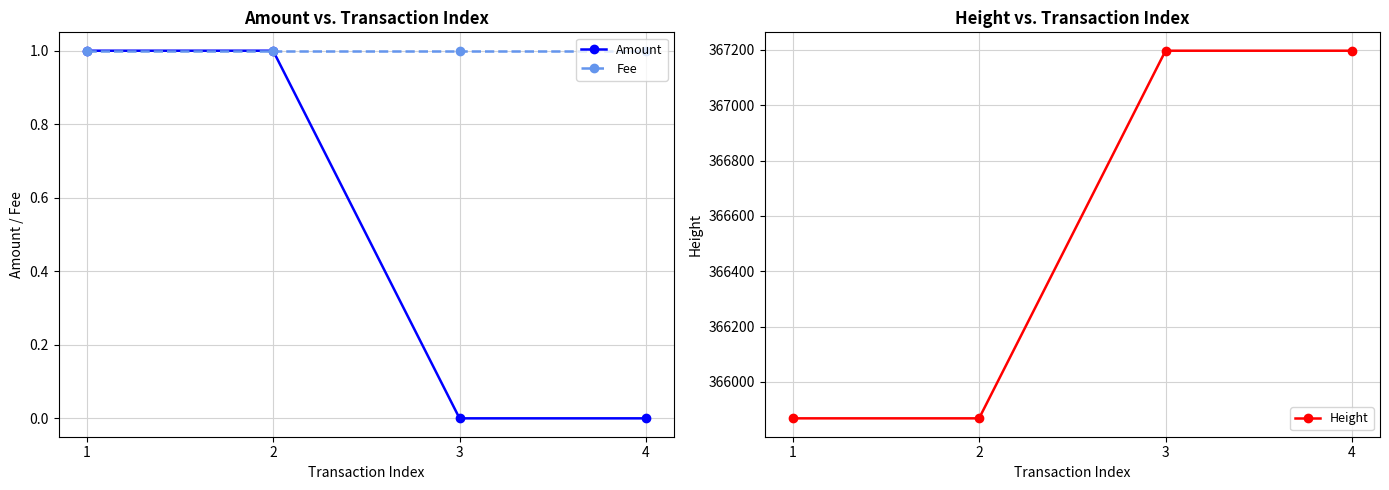

Rank the series by their maximum value, from highest to lowest.

Height, Amount, Fee